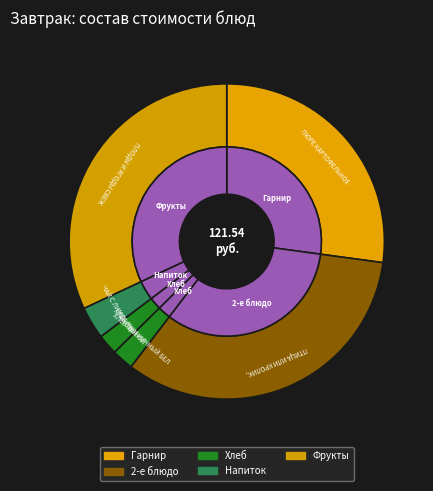

What percentage is NOT represented by ПЛОДЫ И ЯГОДЫ СВЕЖИЕ(ЯБЛОКО)?

68.0%